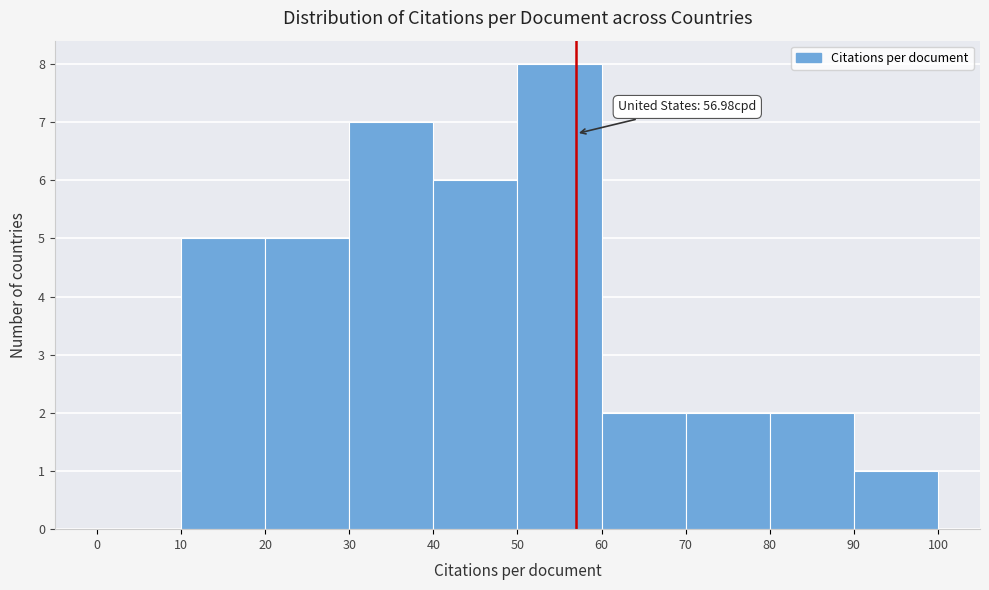

Which range on the x-axis has the tallest bar?

50 to 60